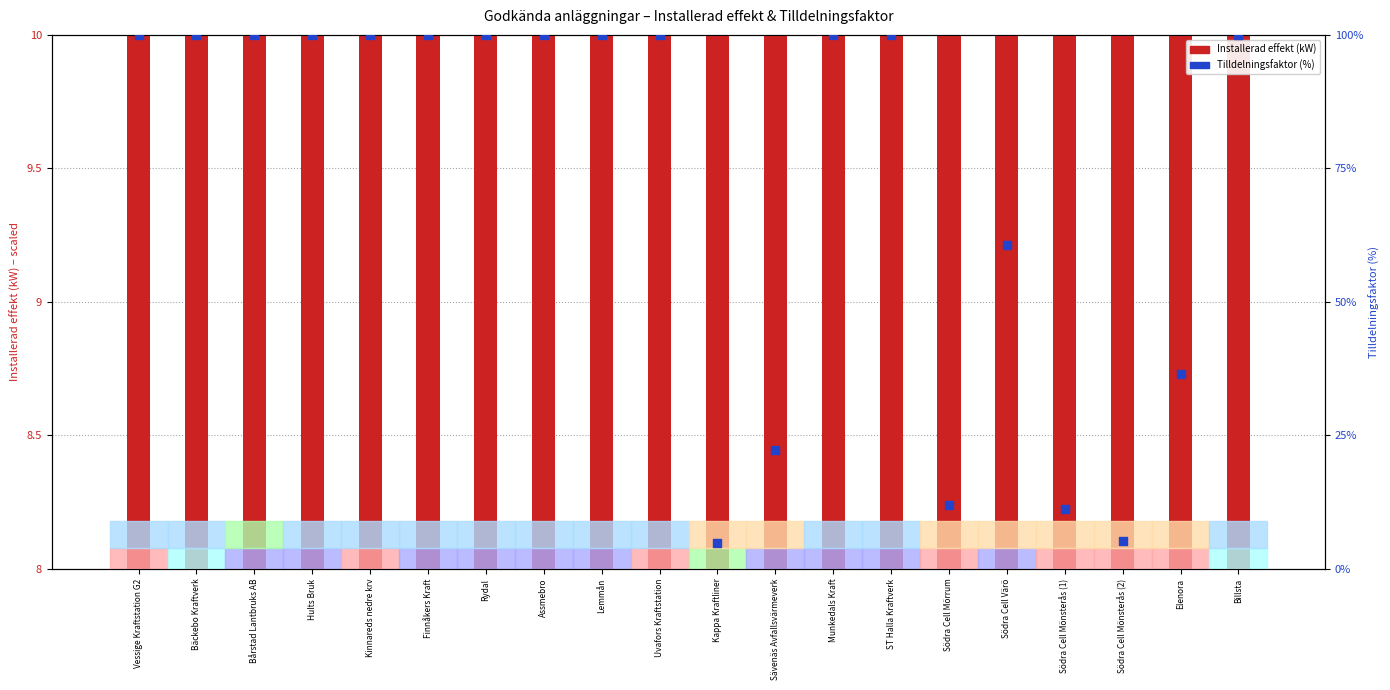

At which category is the sum across all series the highest?

Munkedals Kraft